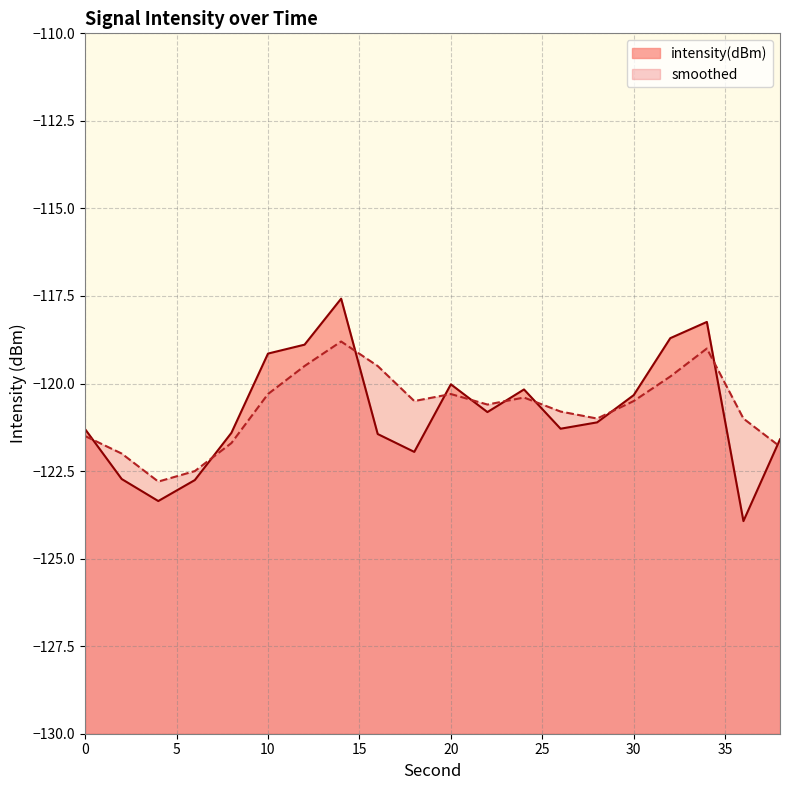

Between 26 and 38, which is larger?

26